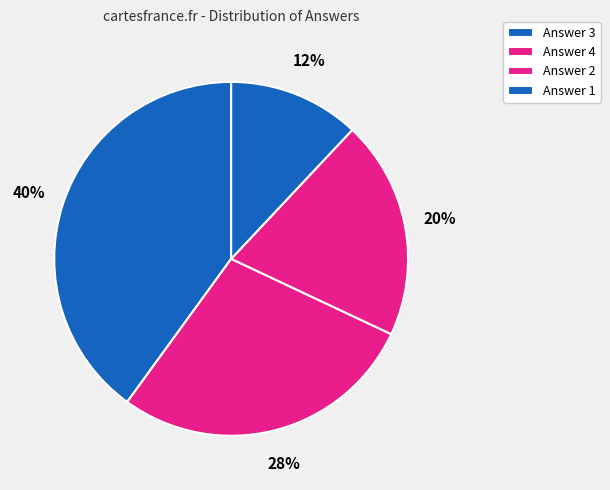

The Answer 2 slice represents 11% of the pie. True or false?

False